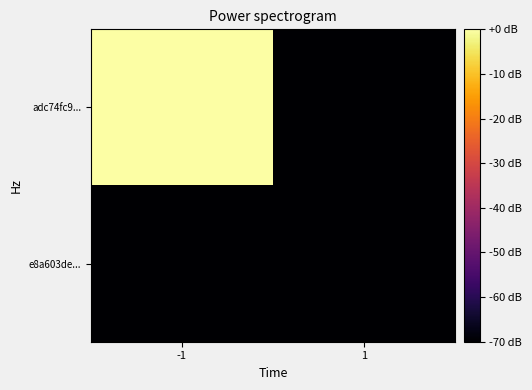

Which series changed the most between -1 and 1?

adc74fc9...